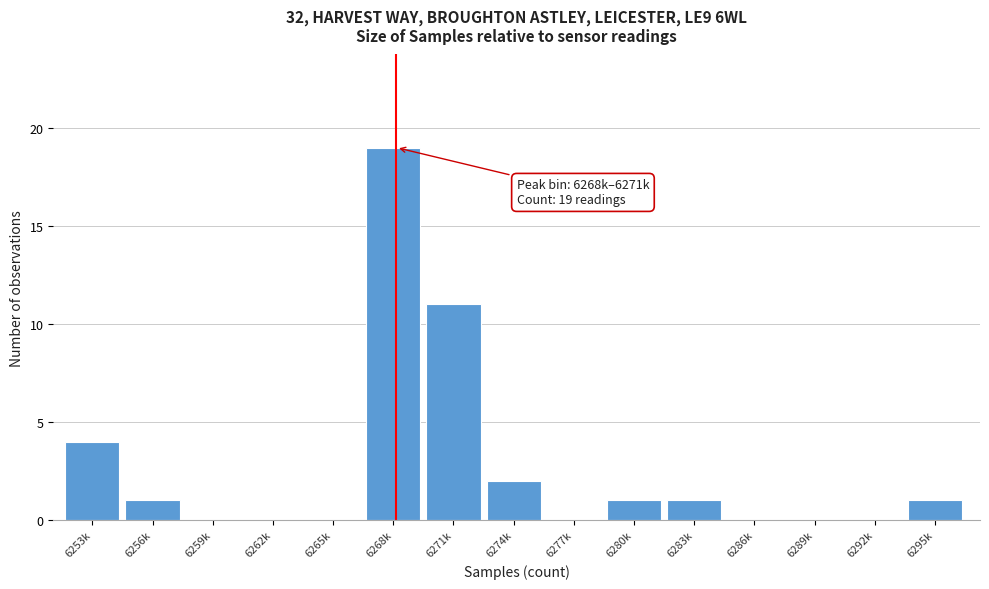

Reading left to right, list all the values displayed in this chart.

6253k=4	6256k=1	6259k=0	6262k=0	6265k=0	6268k=19	6271k=11	6274k=2	6277k=0	6280k=1	6283k=1	6286k=0	6289k=0	6292k=0	6295k=1